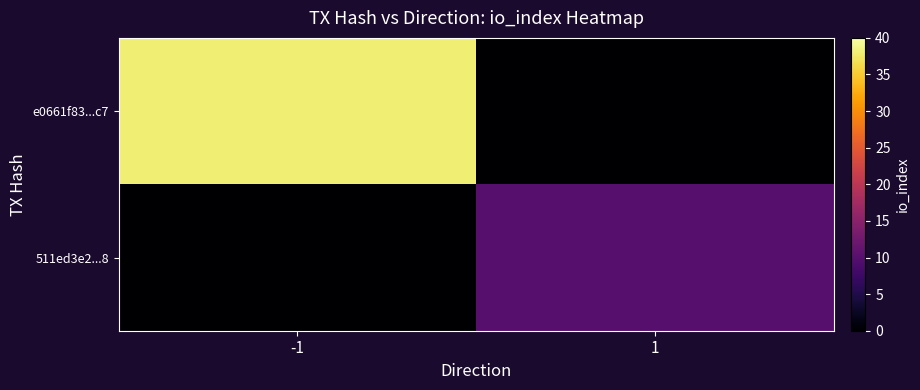

At which category is the sum across all series the highest?

-1